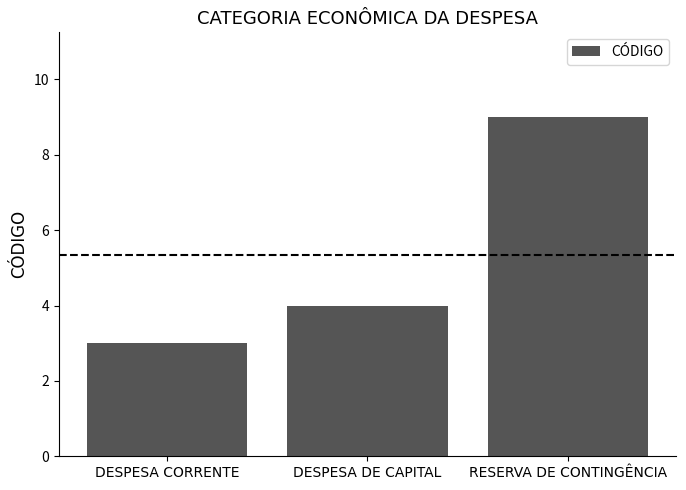

Approximately how many times larger is the value at DESPESA DE CAPITAL compared to DESPESA CORRENTE?

1.3